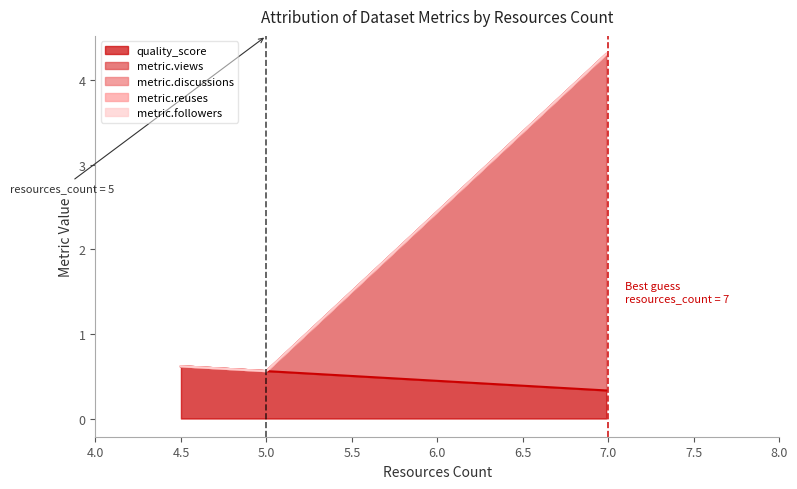

True or false: metric.views has a value of 4.0 at PPR (7).

True